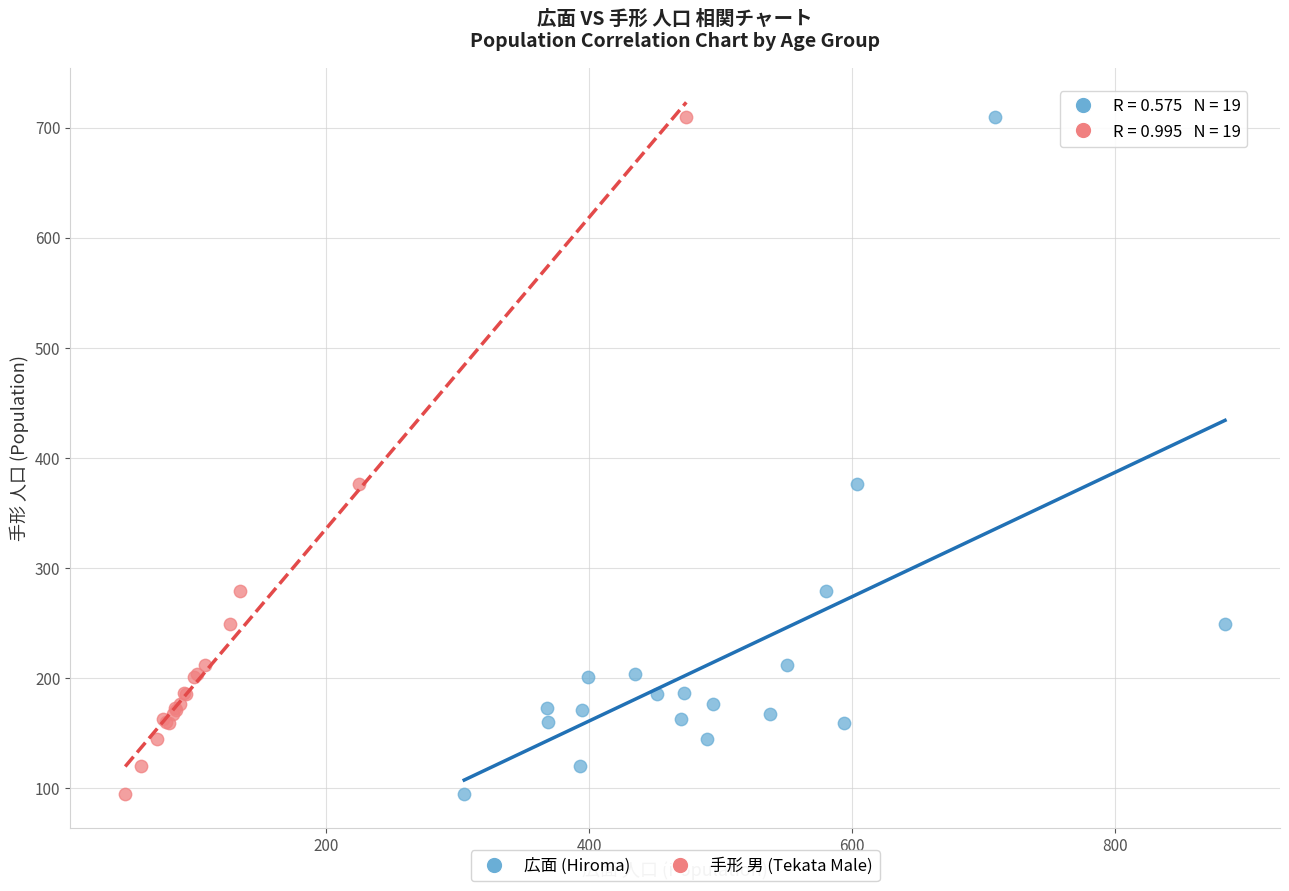

What are all the series names shown in the legend?

広面 (Hiroma), 手形 男 (Tekata Male)